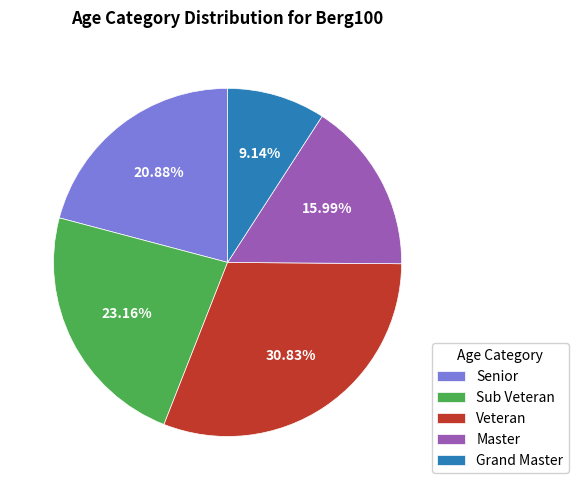

Which category has the smallest portion of the pie?

Grand Master